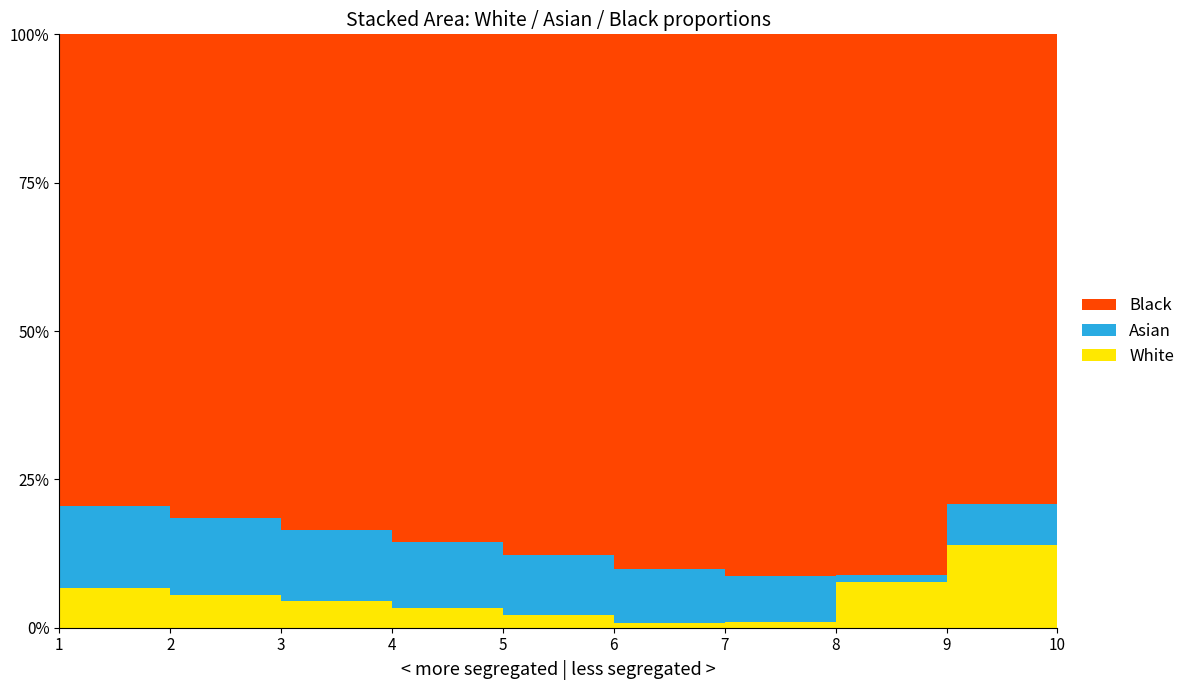

Reading left to right, what are all the values shown in this chart?

White: 56	46	36	26	16	6	7	57	118	47
Asian: 117	107	97	87	77	67	57	8	59	120
Black: 671	671	671	671	671	671	671	671	671	671